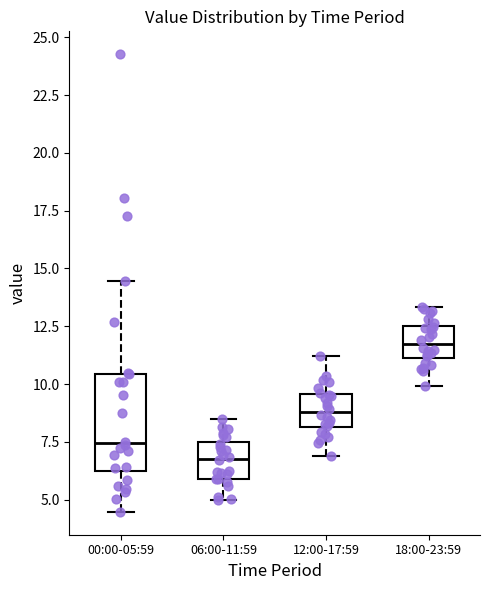

Which box is the tallest, from its lower edge to its upper edge?

00:00-05:59